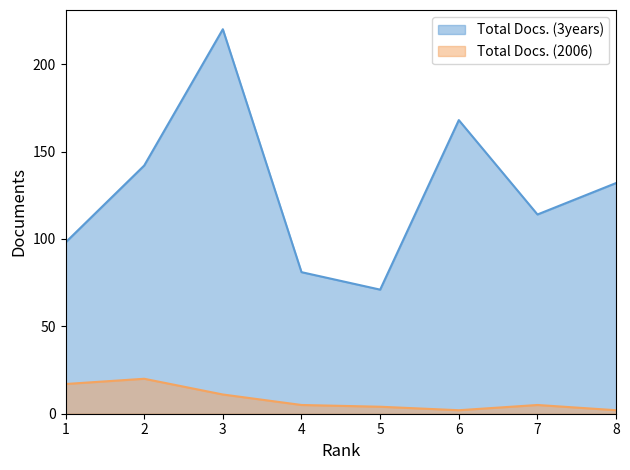

Where is the first local maximum for Total Docs. (3years)?

3